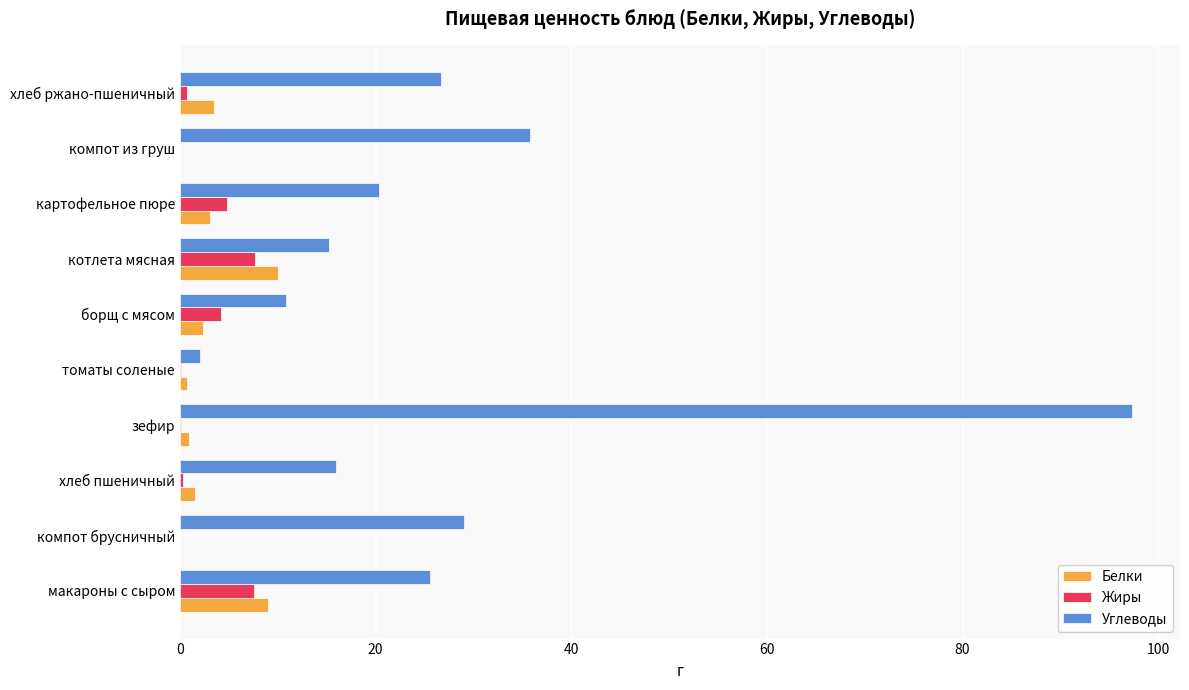

Which series changed the most between хлеб пшеничный and томаты соленые?

Углеводы